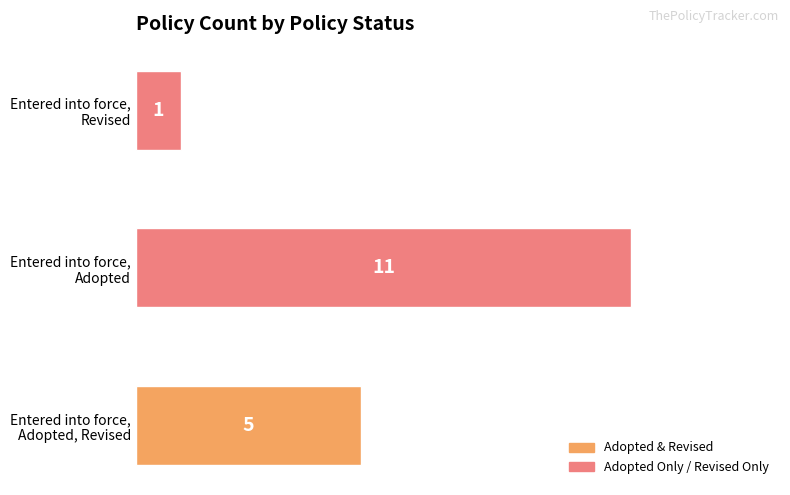

Reading bottom to top, transcribe all the data shown in this chart.

5	11	1